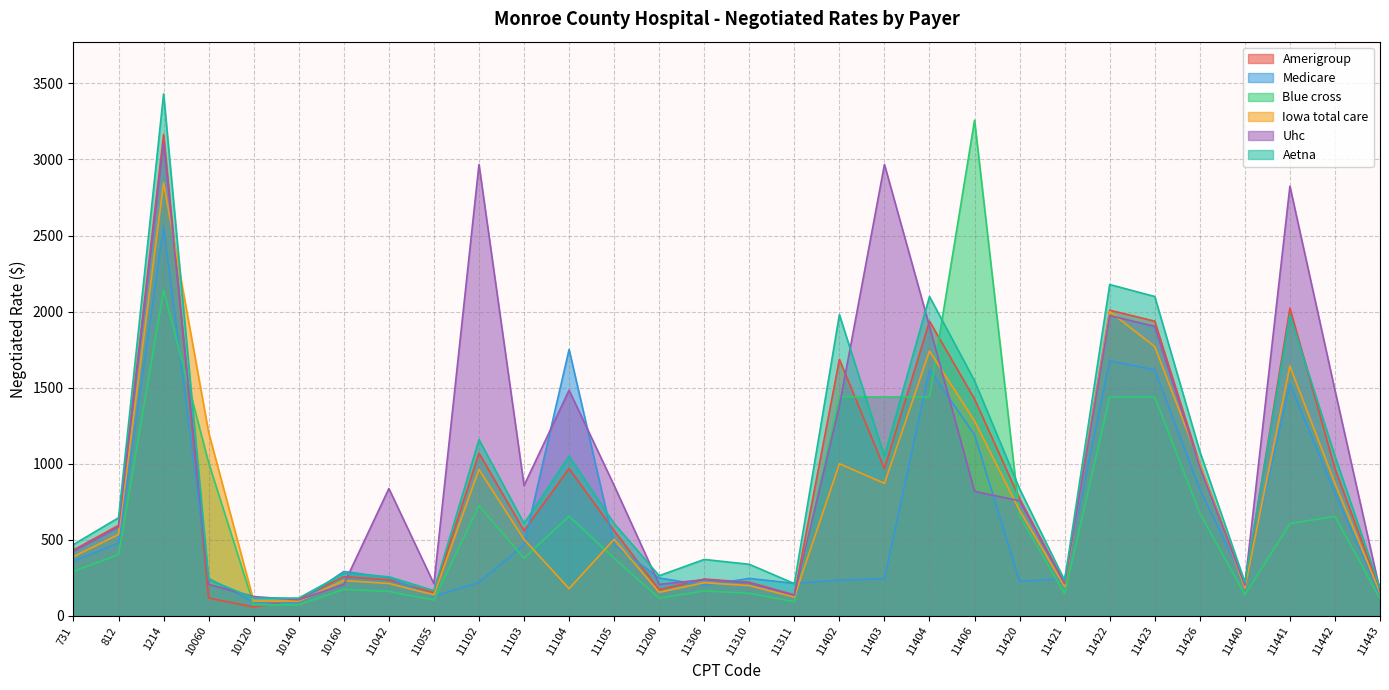

Is it true that Uhc equals 951 at 11423?

False